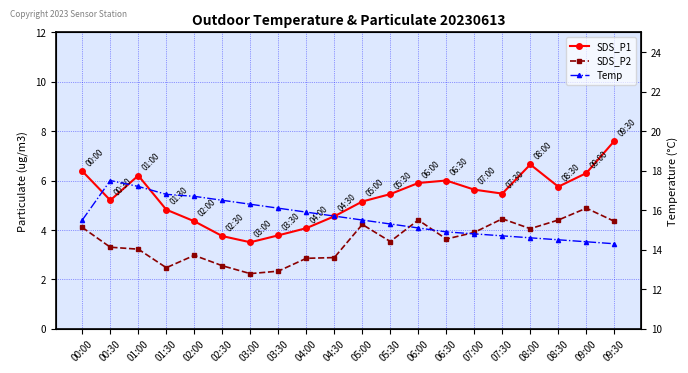

What is the difference between the Temp values at 08:30 and 08:00?

0.1